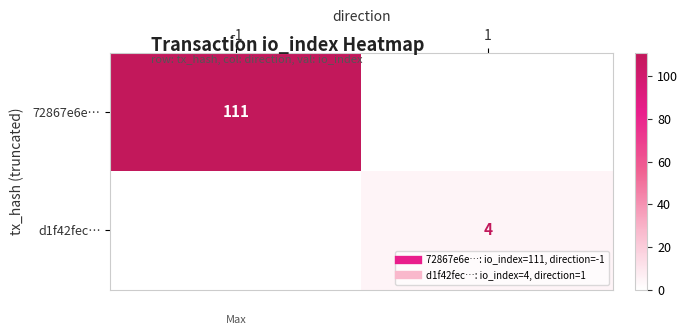

The value of d1f42fec… at 1 is 2. True or false?

False